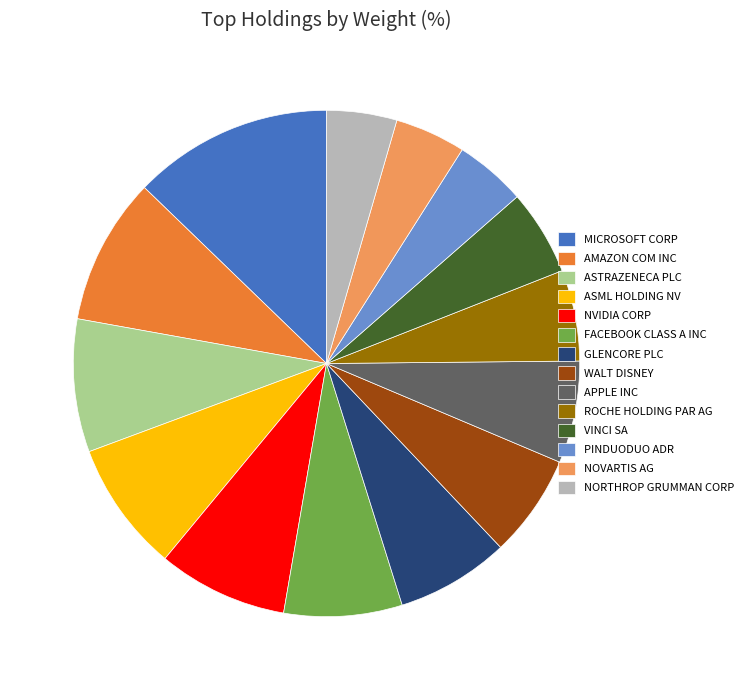

Is it true that ASML HOLDING NV is 8% of the pie?

True